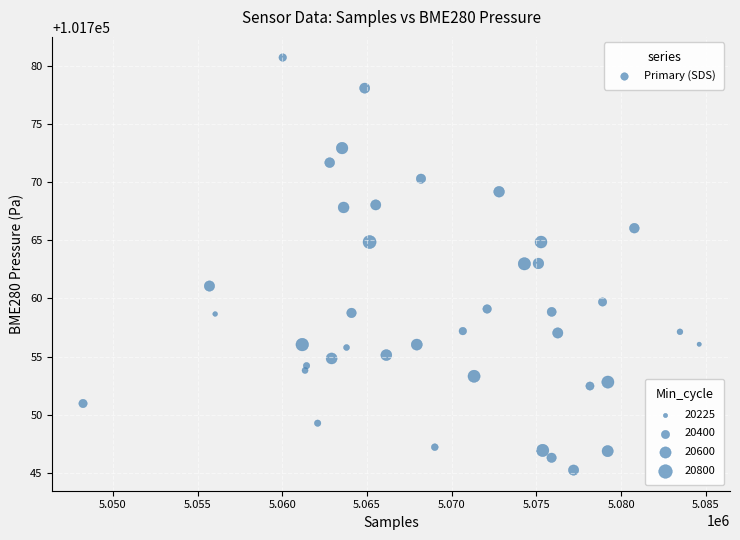

What is the range of X values (max minus min)?

36381.0